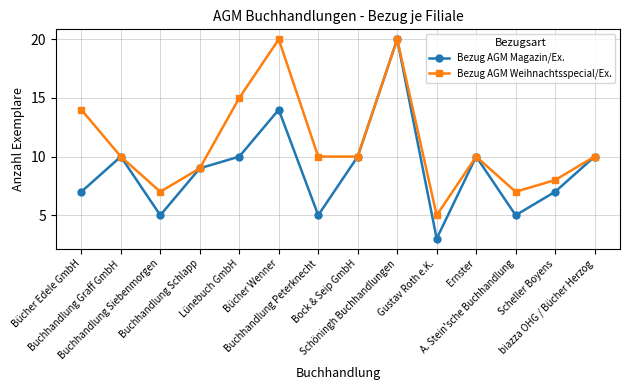

What is the minimum value for Bezug AGM Magazin/Ex.?

3